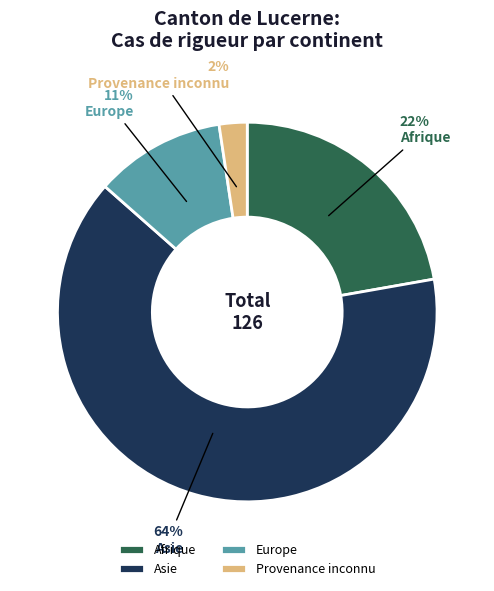

To the nearest percent, what percentage of the pie is Europe?

11%